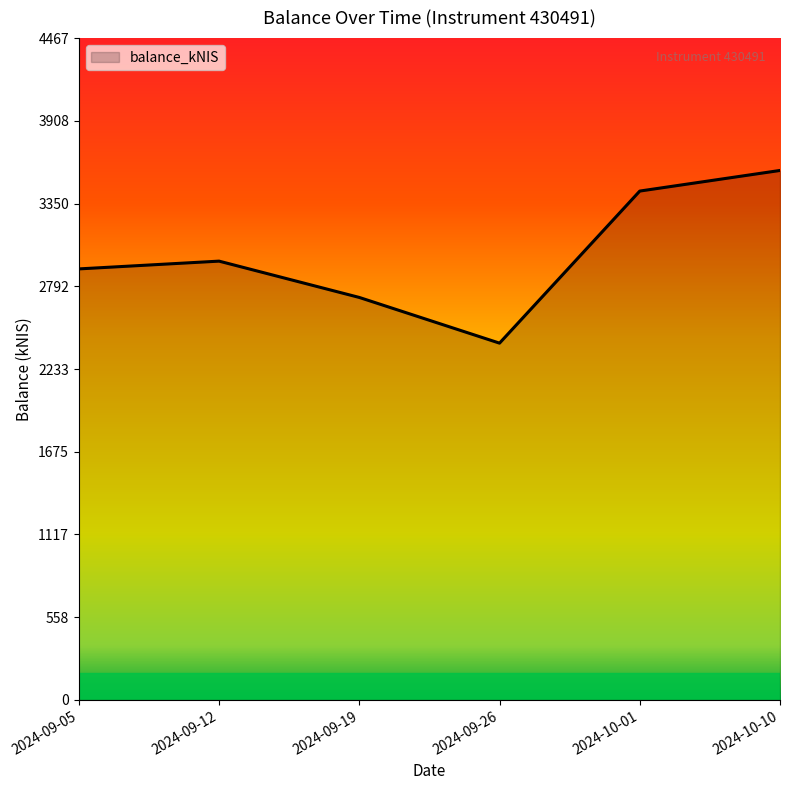

Read the value at 2024-10-10.

3573.5